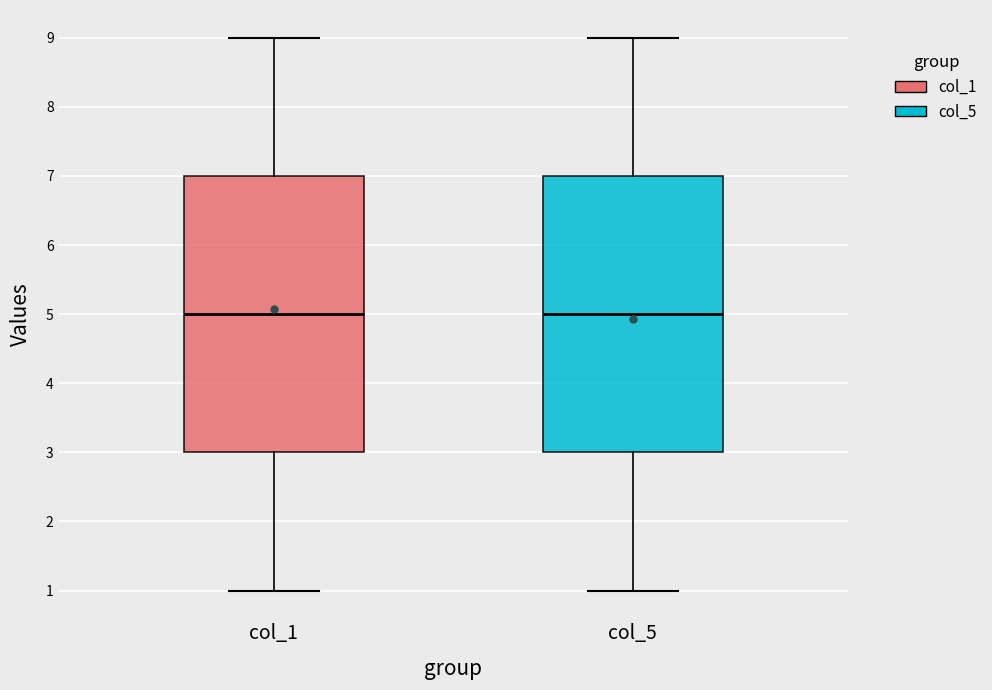

Reading left to right, read every box against the y-axis: the position of its median line, the range the box covers, and the ends of its whiskers. The values are not printed on the chart, so give them approximately, as read against the axis.

col_1: median 5, box 3 to 7, whiskers 1 to 9
col_5: median 5, box 3 to 7, whiskers 1 to 9